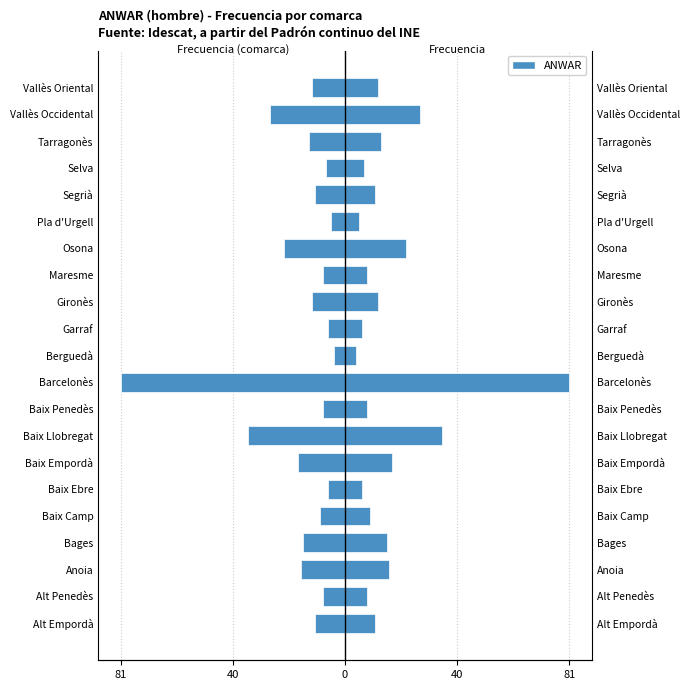

Reading right to left, what are all the values shown in this chart?

-12	-27	-13	-7	-11	-5	-22	-8	-12	-6	-4	-81	-8	-35	-17	-6	-9	-15	-16	-8	-11